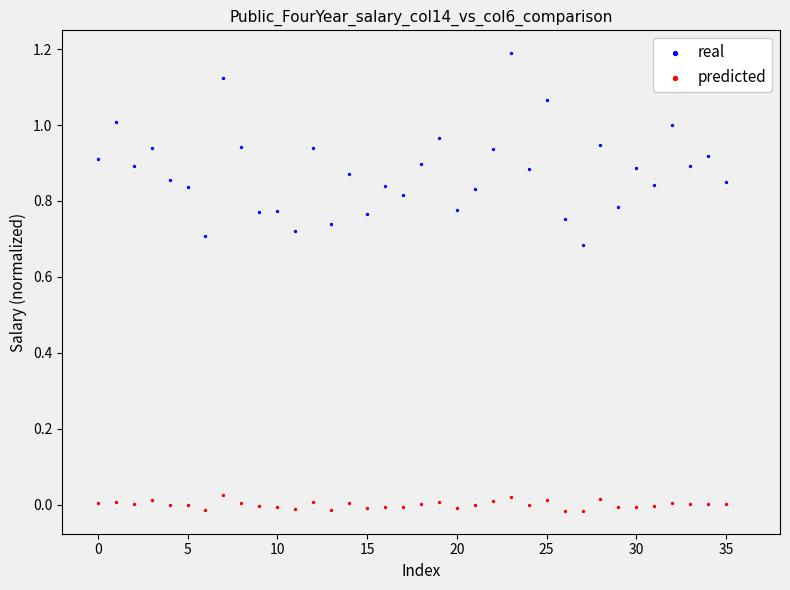

Across all data points, what is the range of Y values (max minus min)?

1.2